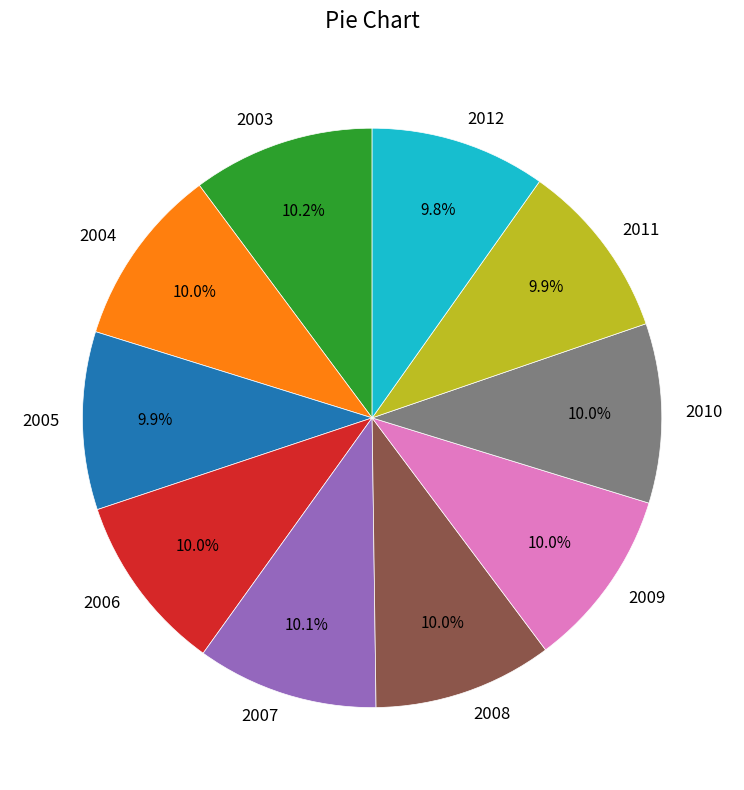

How many slices are in this pie chart?

10